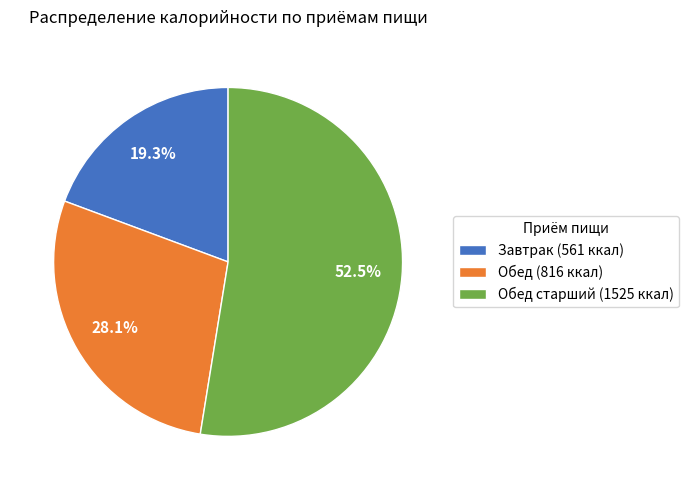

Which slice is the smallest?

Завтрак (561 ккал)